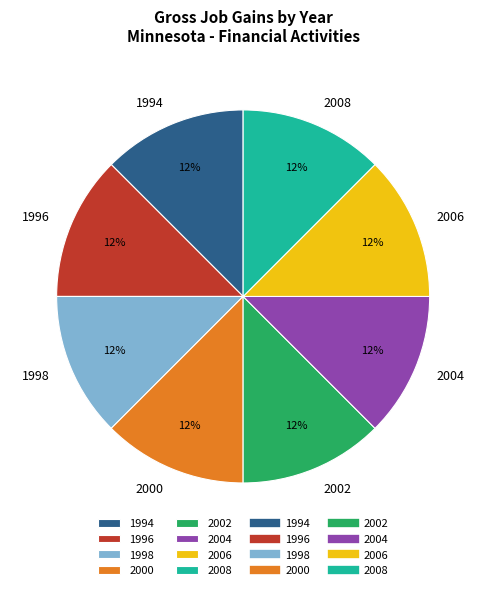

Do 1996 and 2006 together represent more than half of the pie?

No